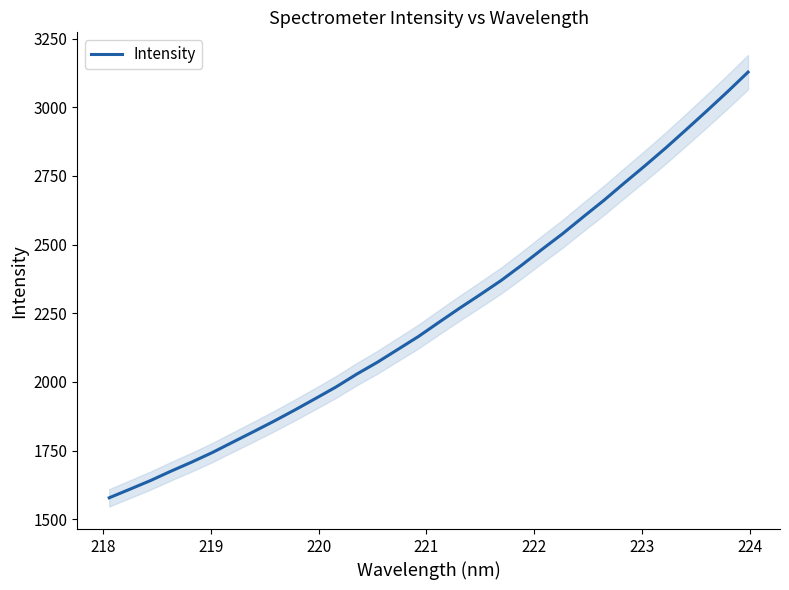

What is the maximum value for Intensity?

3127.9